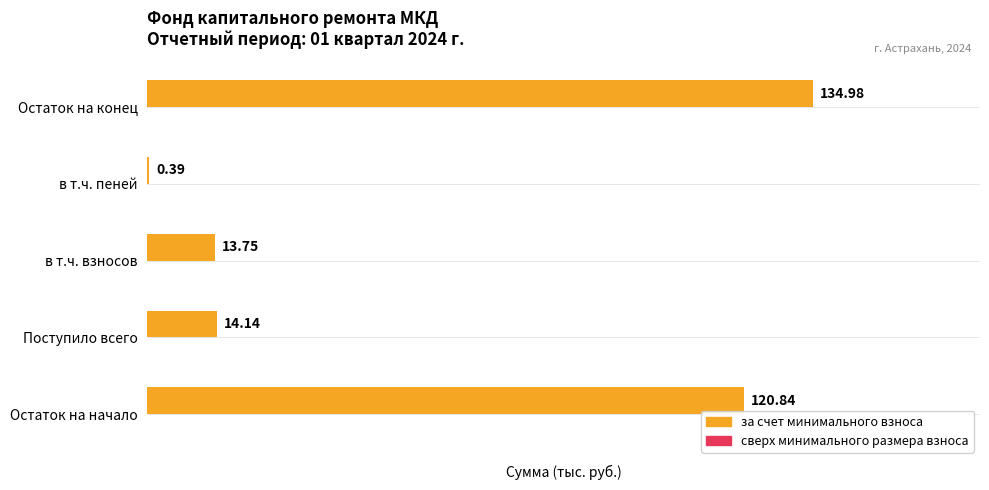

What is the sum of all values?

284.1